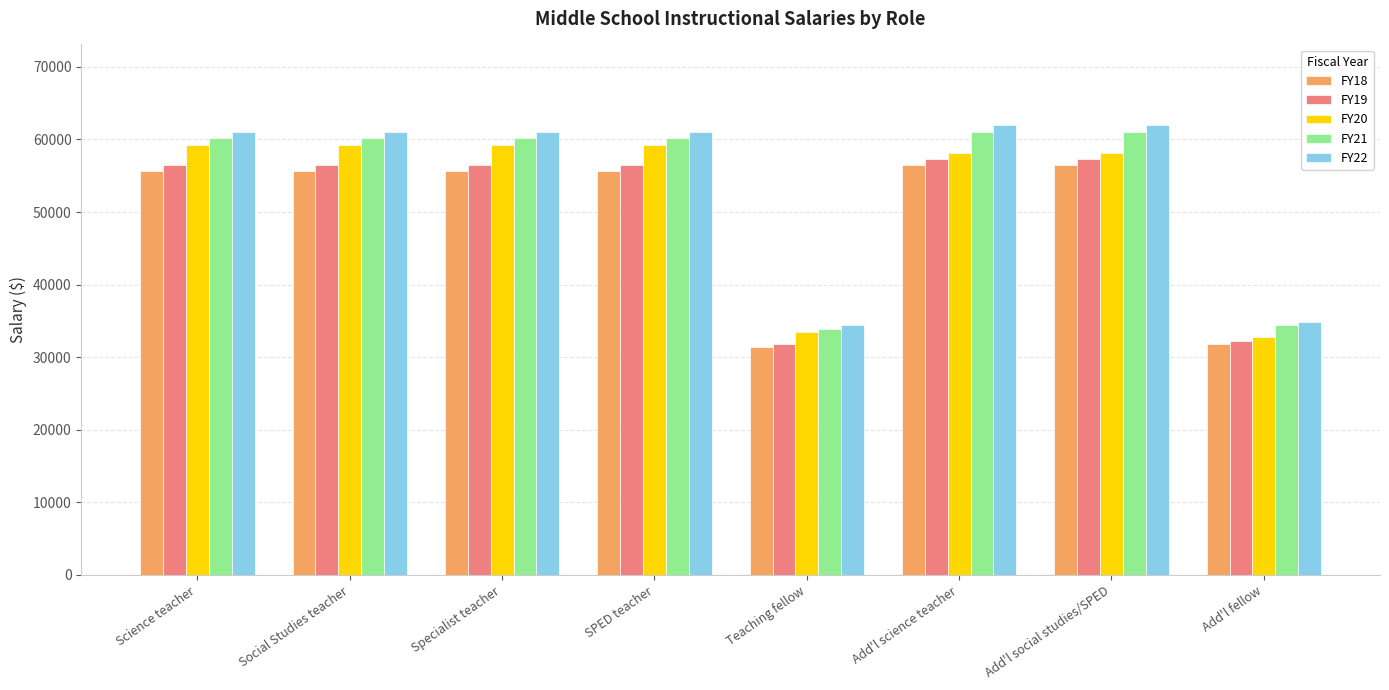

What is the maximum value shown in the chart?

61938.2